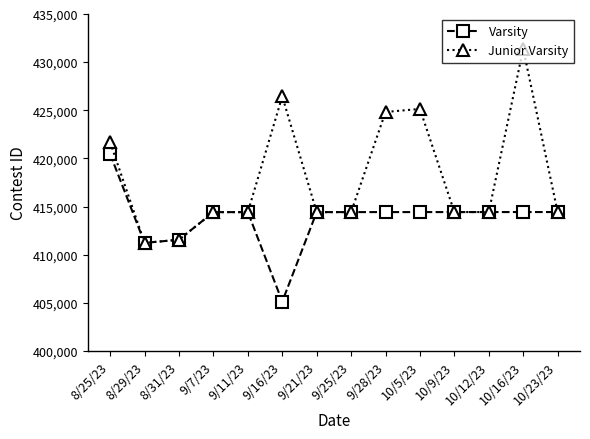

Rank the series by their average value, from lowest to highest.

Varsity, Junior Varsity